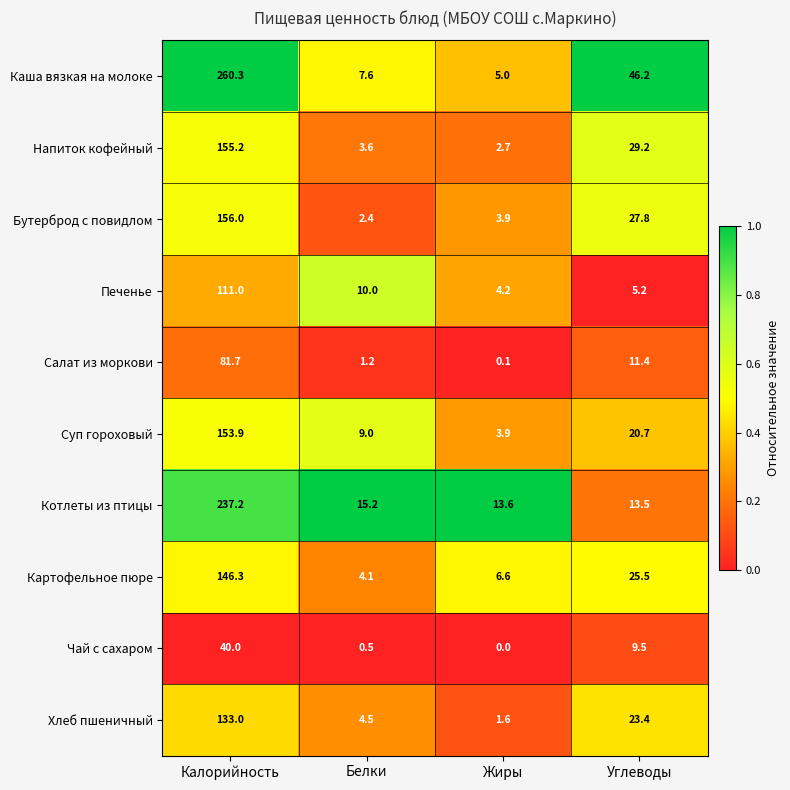

What is the difference between the Картофельное пюре values at Углеводы and Калорийность?

120.8